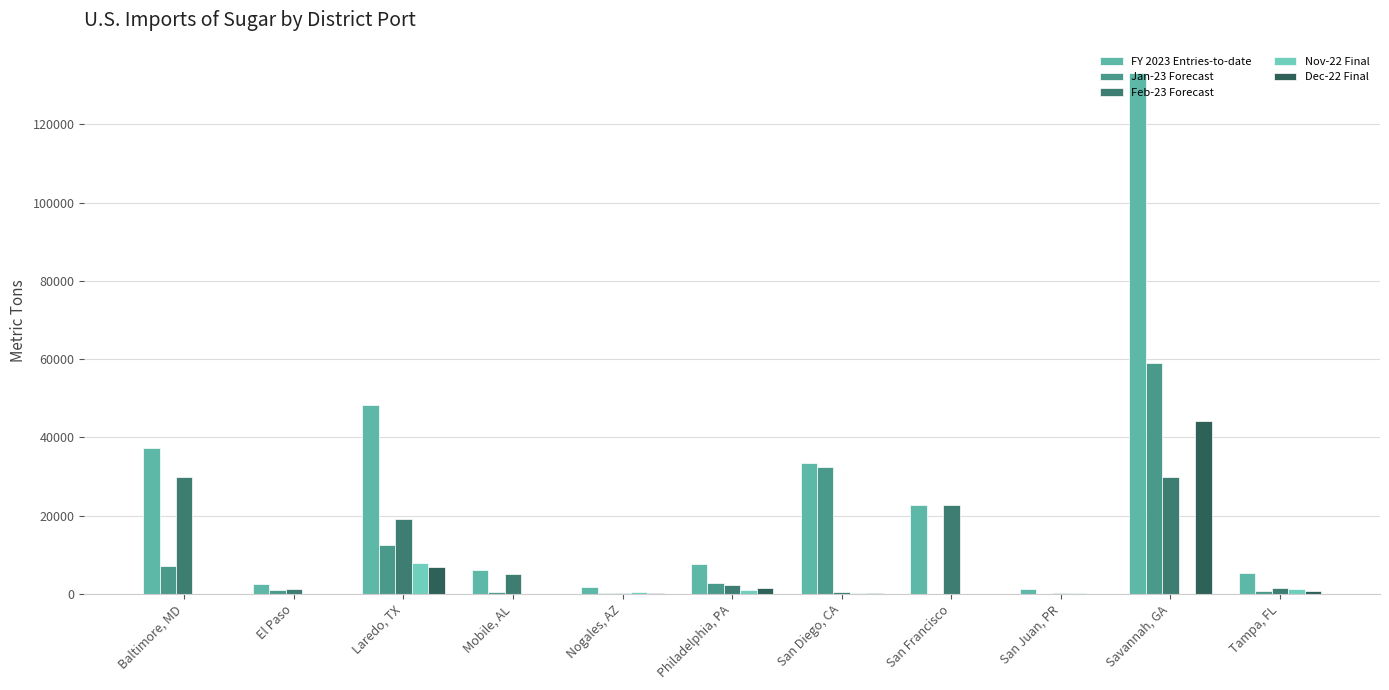

Rank the series at San Francisco from highest to lowest value.

FY 2023 Entries-to-date, Feb-23 Forecast, Jan-23 Forecast, Nov-22 Final, Dec-22 Final